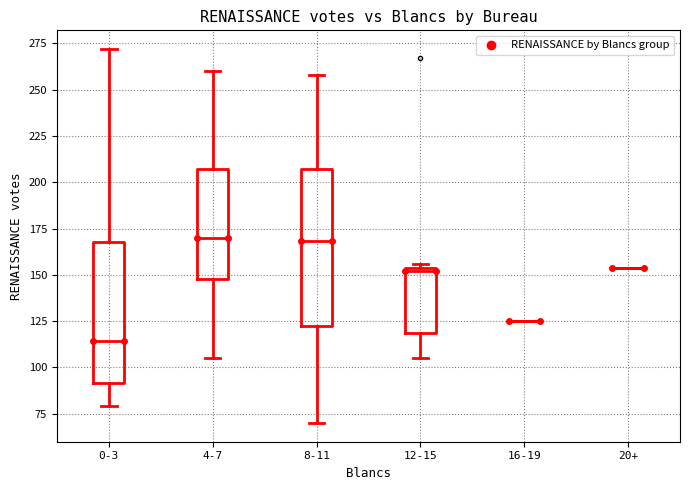

Reading left to right, transcribe this box plot: for each box, give where its median line is, the range the box spans, and where its two whiskers end, as read against the y-axis. The values are not printed on the chart, so give them approximately, as read against the axis.

0-3: median 115, box 90 to 170, whiskers 80 to 270
4-7: median 170, box 150 to 205, whiskers 105 to 260
8-11: median 170, box 120 to 205, whiskers 70 to 260
12-15: median 150, box 120 to 155, whiskers 105 to 155 (just above the box's upper edge)
16-19: box collapsed to a line at 125, whiskers 125 to 125
20+: box collapsed to a line at 155, whiskers 155 to 155